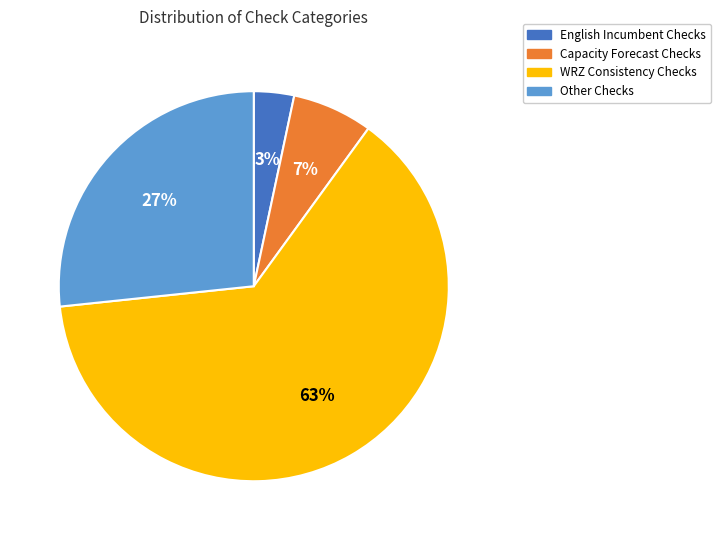

Which has a higher value, Other Checks or WRZ Consistency Checks?

WRZ Consistency Checks